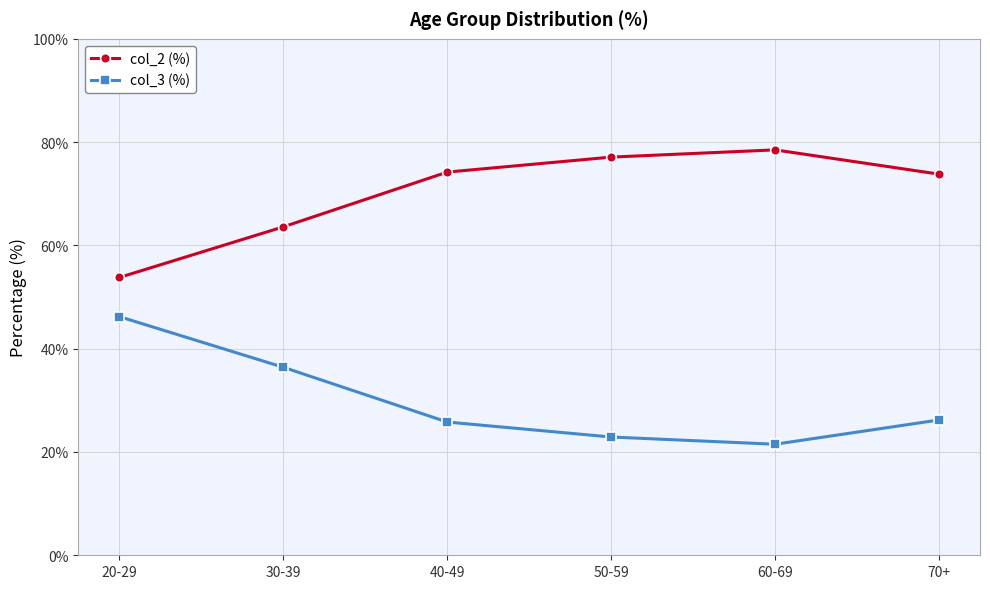

Is the value of col_2 (%) at 60-69 greater than the value of col_3 (%) at 50-59?

Yes